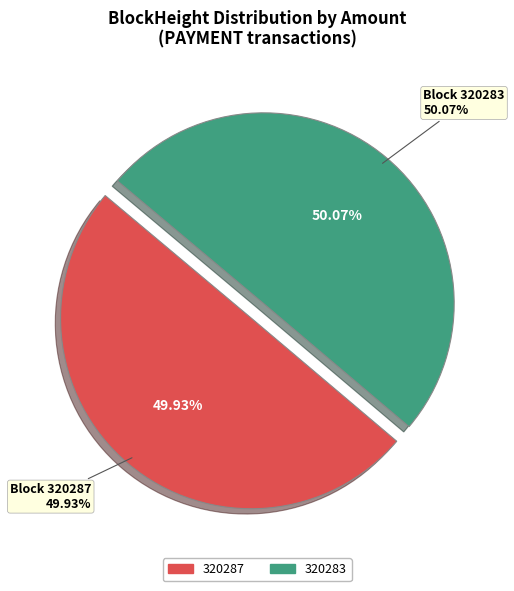

How many segments does this pie chart have?

2